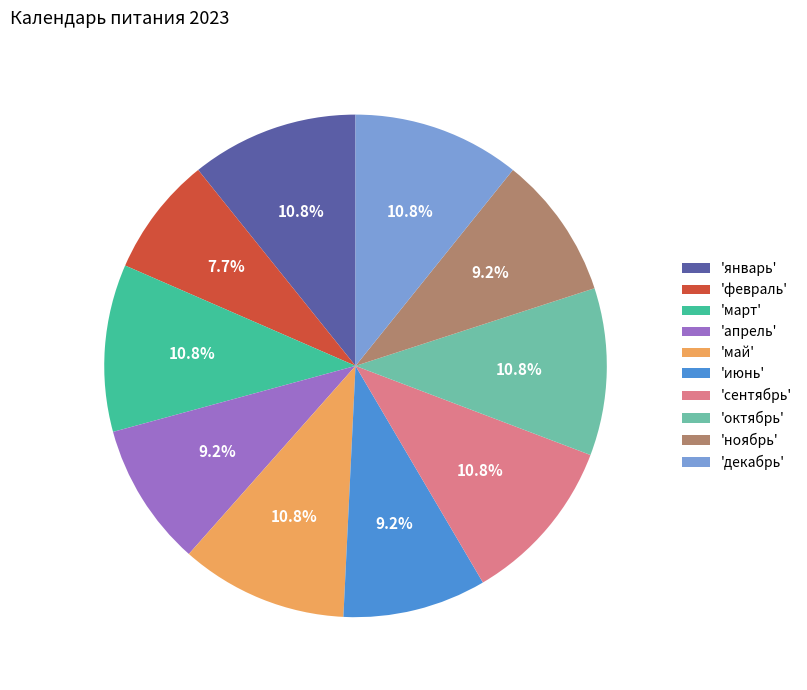

Is the sum of 'июнь' and 'ноябрь' greater than half?

No